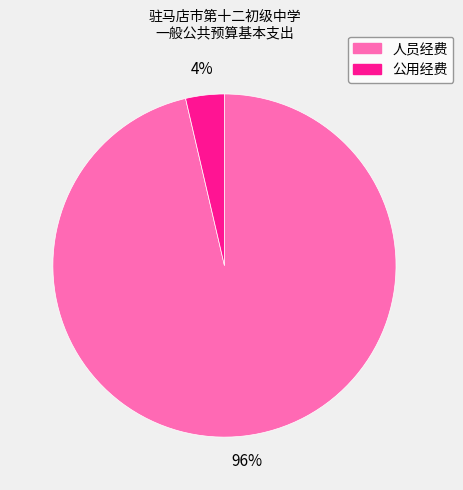

Is it true that 公用经费 is 4% of the pie?

True